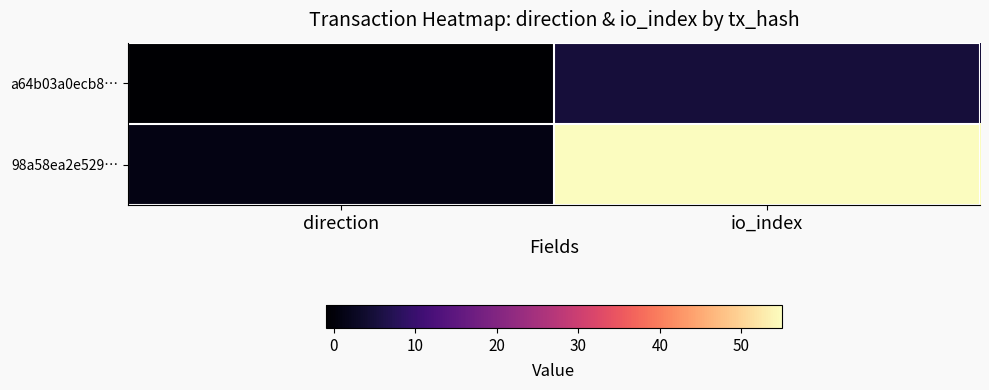

List the series in order of their overall mean, lowest first.

a64b03a0ecb8…, 98a58ea2e529…